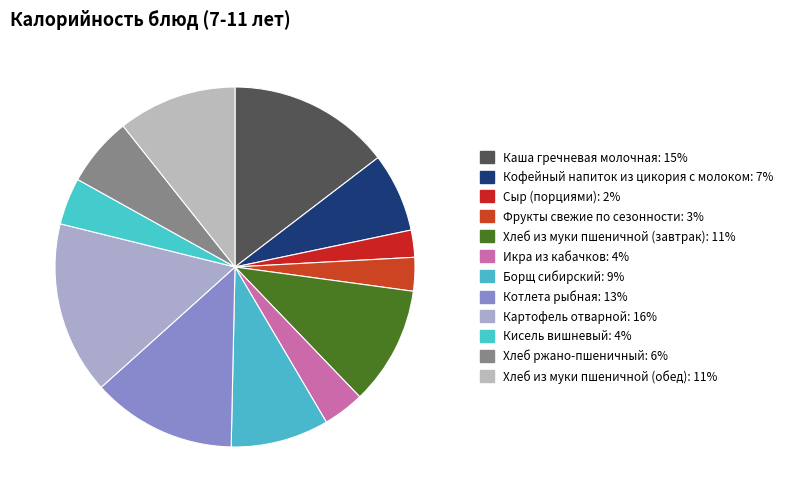

Which category has the biggest portion of the pie?

Картофель отварной